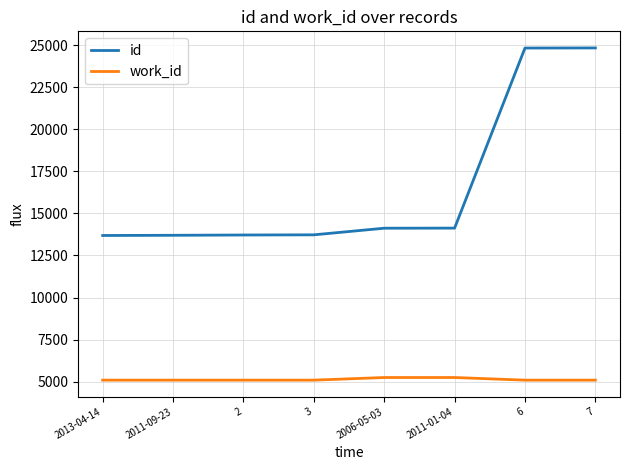

Rank the series by their maximum value, from lowest to highest.

work_id, id